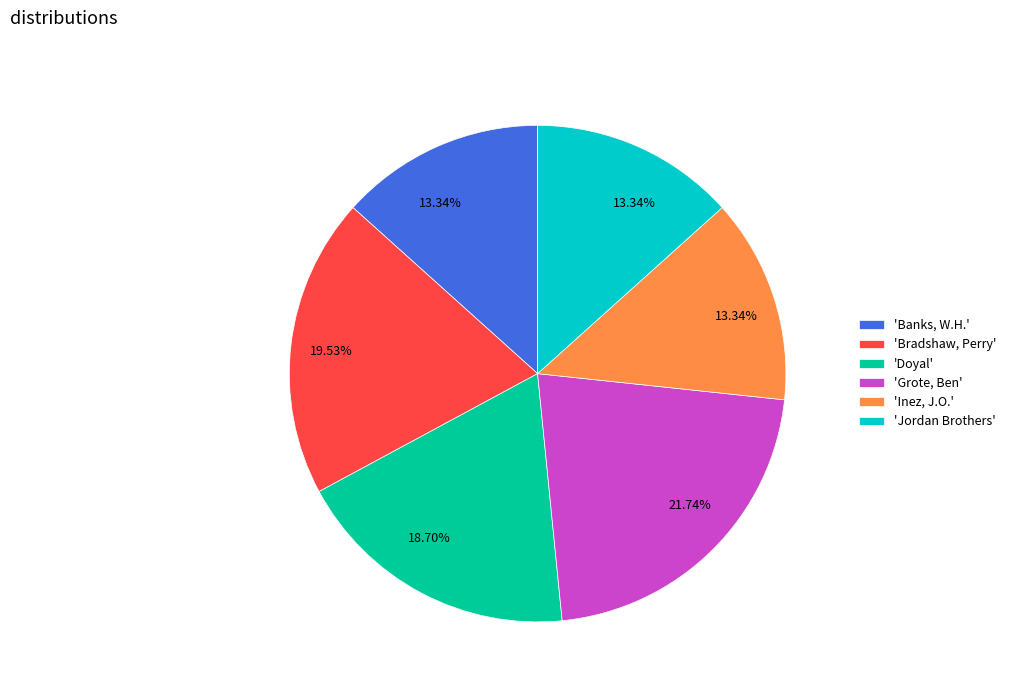

Which slice is the largest?

'Grote, Ben'